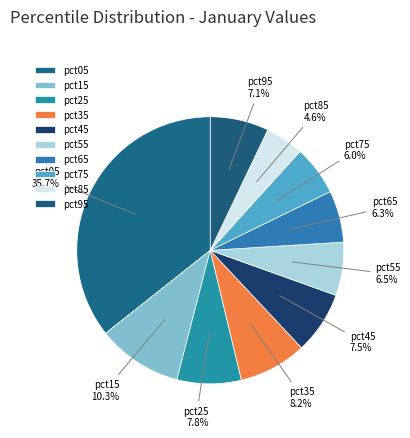

How many segments does this pie chart have?

10